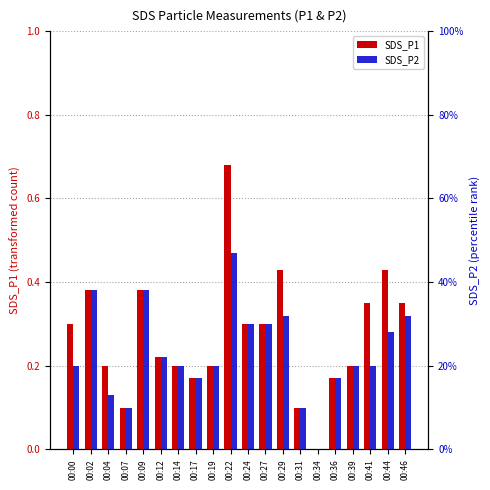

What is the difference between the maximum and minimum values in the SDS_P2 series?

0.5